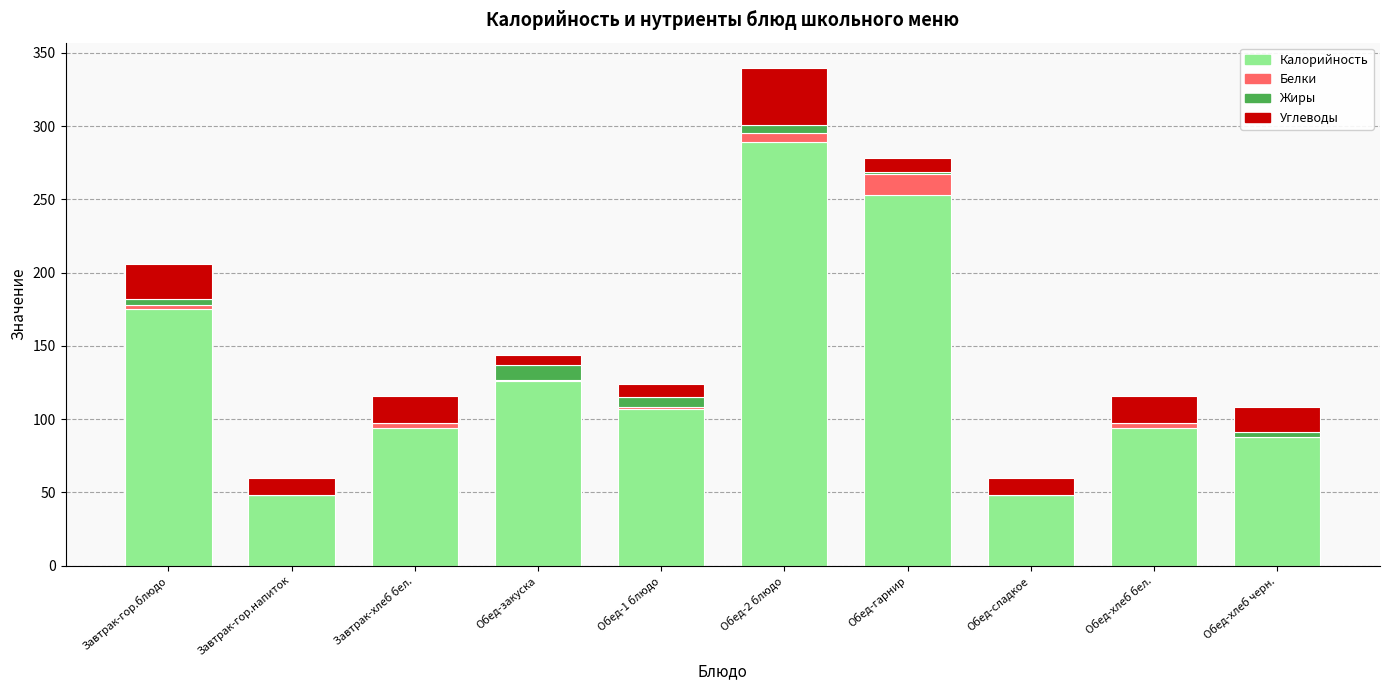

At which category is the sum across all series the highest?

Обед-2 блюдо